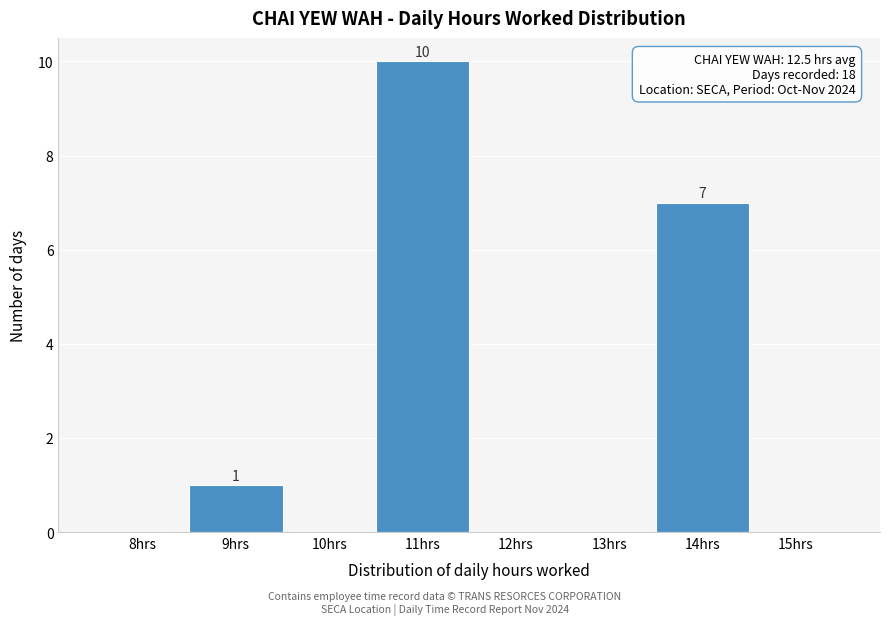

Reading left to right, extract all data points from this chart.

8hrs=0	9hrs=1	10hrs=0	11hrs=10	12hrs=0	13hrs=0	14hrs=7	15hrs=0